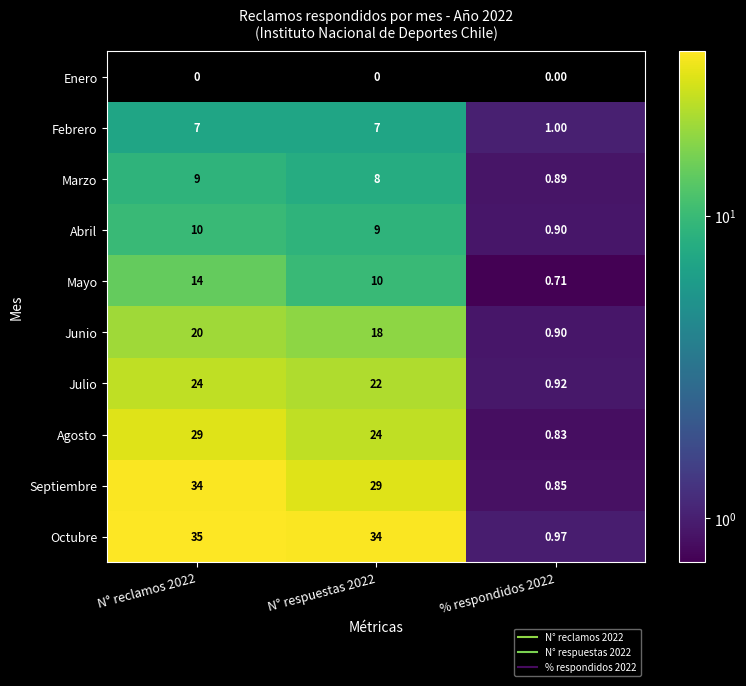

Between N° respuestas 2022 and % respondidos 2022, which series saw the biggest shift?

Octubre